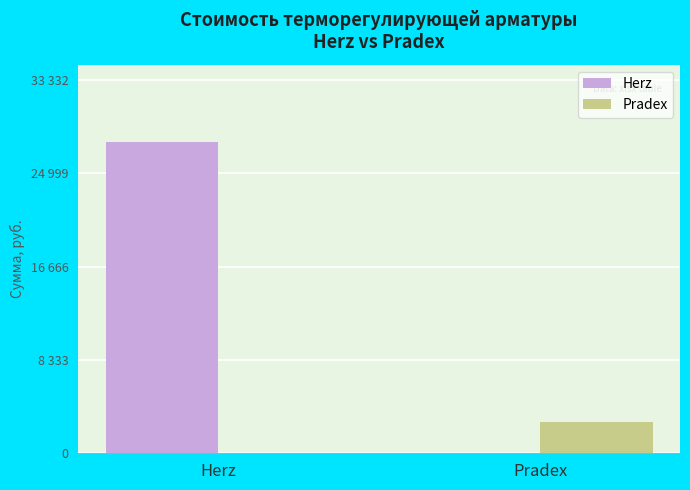

What is the difference between the maximum and minimum values in the Pradex series?

2772.0